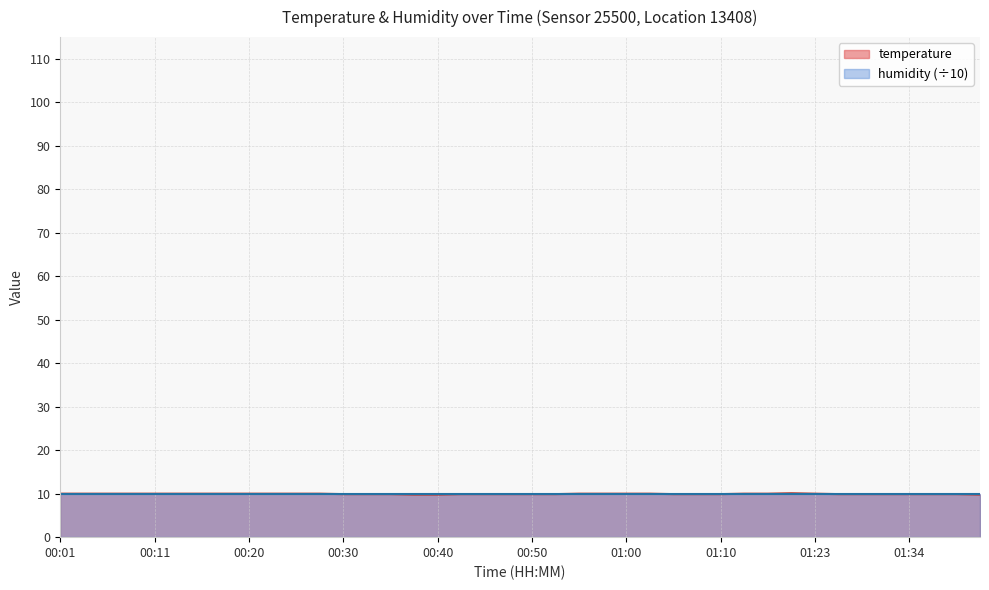

What is the average value?

9.9